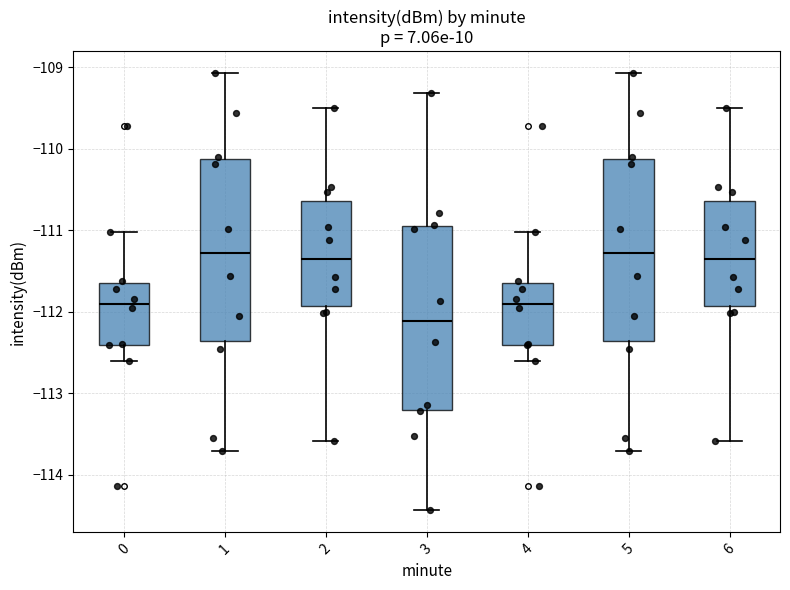

Reading left to right, transcribe this box plot: for each box, give where its median line is, the range the box spans, and where its two whiskers end, as read against the y-axis. The values are not printed on the chart, so give them approximately, as read against the axis.

0: median -111.9, box -112.4 to -111.6, whiskers -112.6 to -111.0
1: median -111.3, box -112.4 to -110.1, whiskers -113.7 to -109.1
2: median -111.3, box -111.9 to -110.6, whiskers -113.6 to -109.5
3: median -112.1, box -113.2 to -111.0, whiskers -114.4 to -109.3
4: median -111.9, box -112.4 to -111.6, whiskers -112.6 to -111.0
5: median -111.3, box -112.4 to -110.1, whiskers -113.7 to -109.1
6: median -111.3, box -111.9 to -110.6, whiskers -113.6 to -109.5